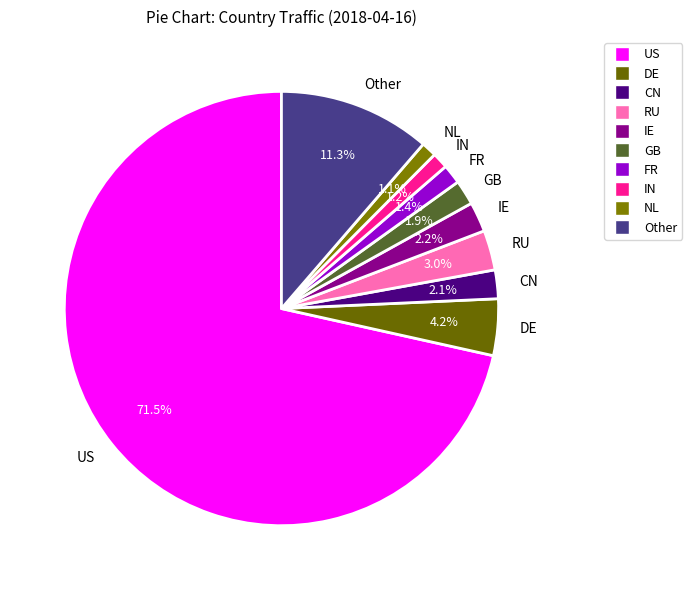

To the nearest percent, what is the combined percentage of IE and FR?

4%